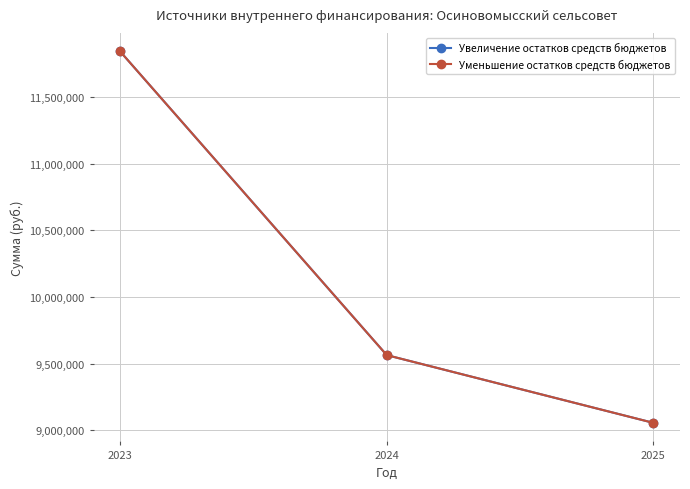

The Увеличение остатков средств бюджетов series shows 9055023 at 2025. True or false?

True